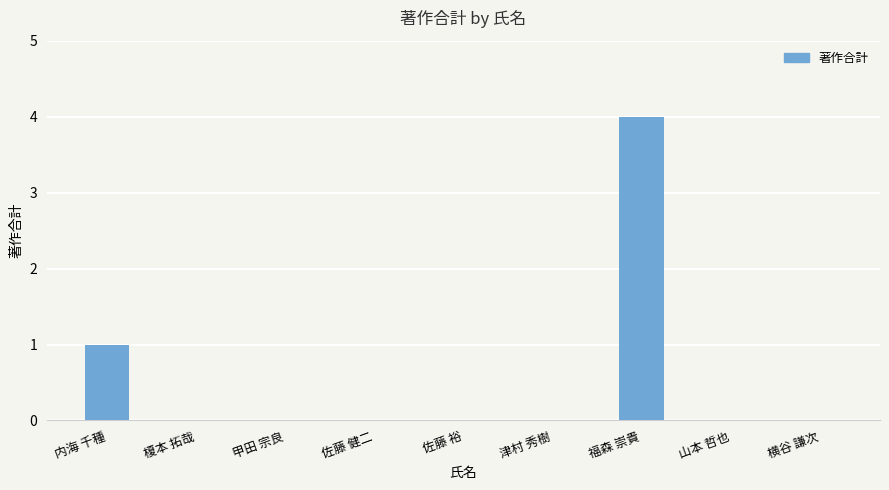

Where is the data nearest to the value 2?

内海 千種